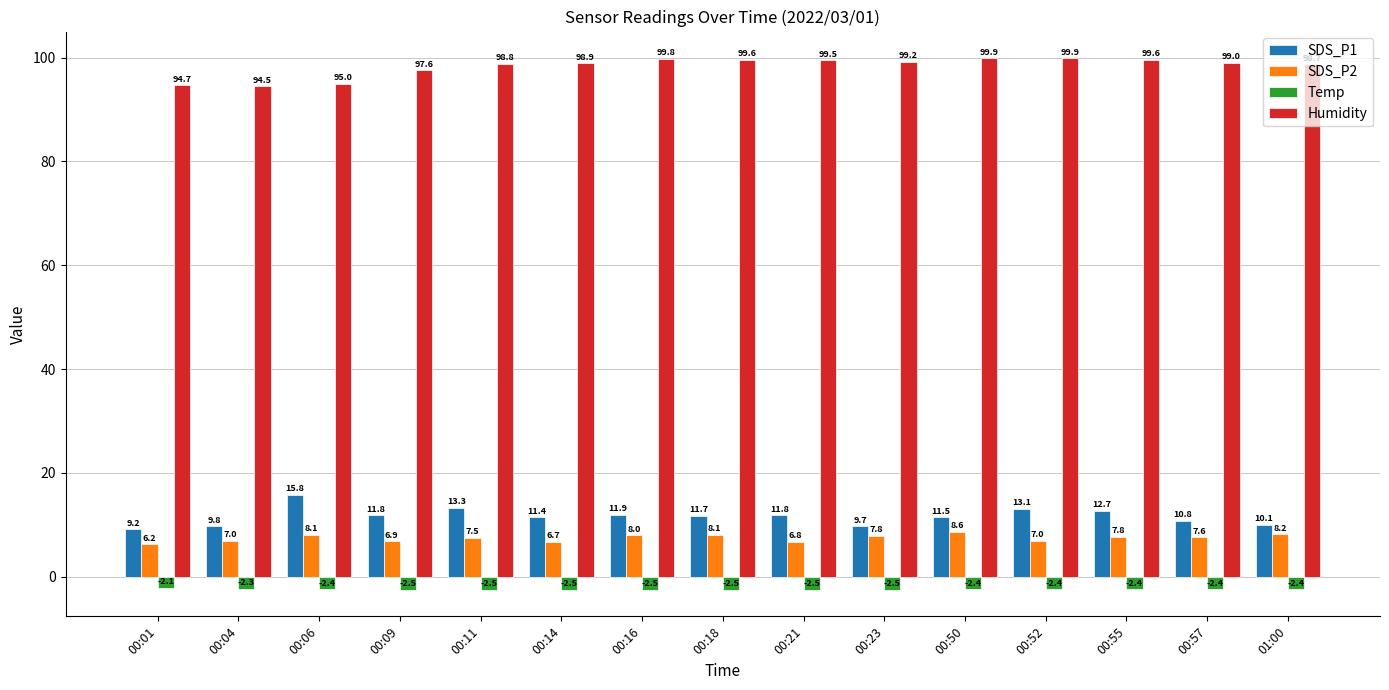

What is the minimum value shown in the chart?

-2.5